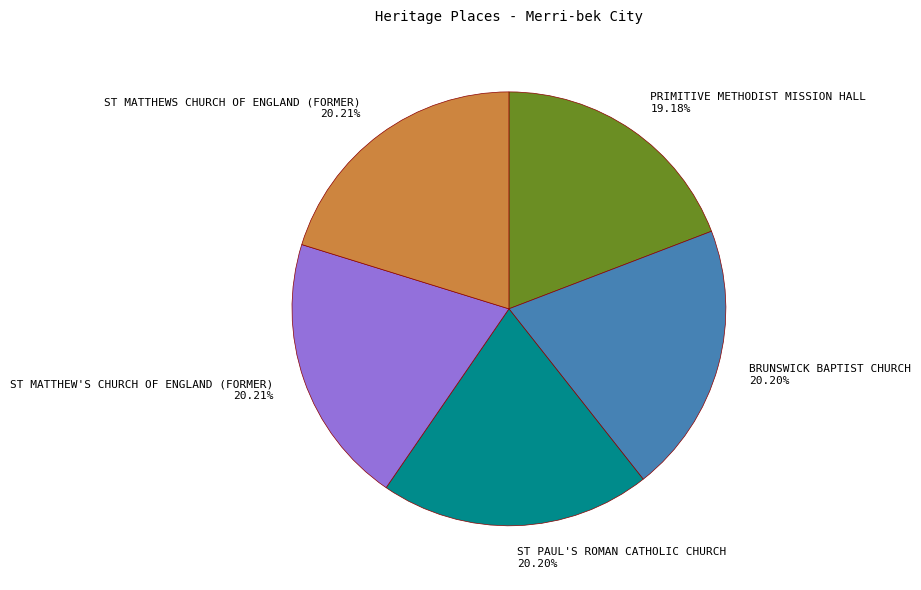

The ST MATTHEW'S CHURCH OF ENGLAND (FORMER) slice represents 10% of the pie. True or false?

False